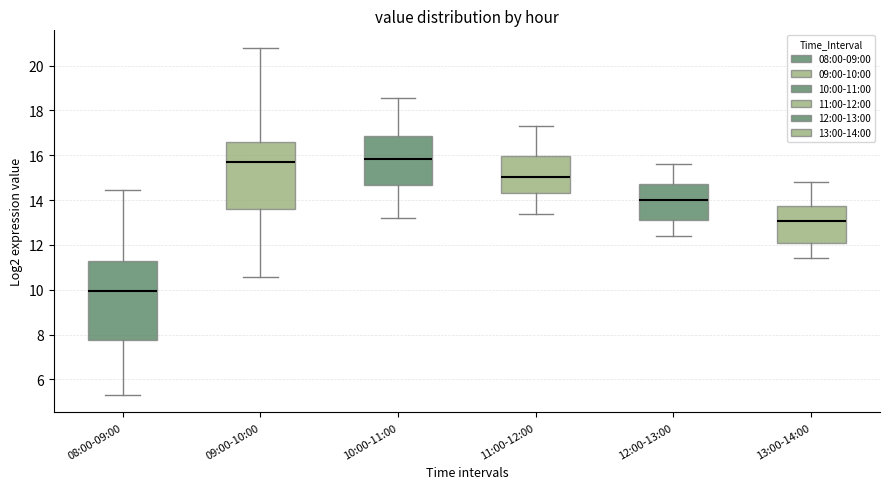

Reading left to right, read every box against the y-axis: the position of its median line, the range the box covers, and the ends of its whiskers. The values are not printed on the chart, so give them approximately, as read against the axis.

08:00-09:00: median 10.0, box 7.8 to 11.2, whiskers 5.4 to 14.4
09:00-10:00: median 15.6, box 13.6 to 16.6, whiskers 10.6 to 20.8
10:00-11:00: median 15.8, box 14.6 to 16.8, whiskers 13.2 to 18.6
11:00-12:00: median 15.0, box 14.4 to 16.0, whiskers 13.4 to 17.4
12:00-13:00: median 14.0, box 13.2 to 14.8, whiskers 12.4 to 15.6
13:00-14:00: median 13.0, box 12.2 to 13.8, whiskers 11.4 to 14.8